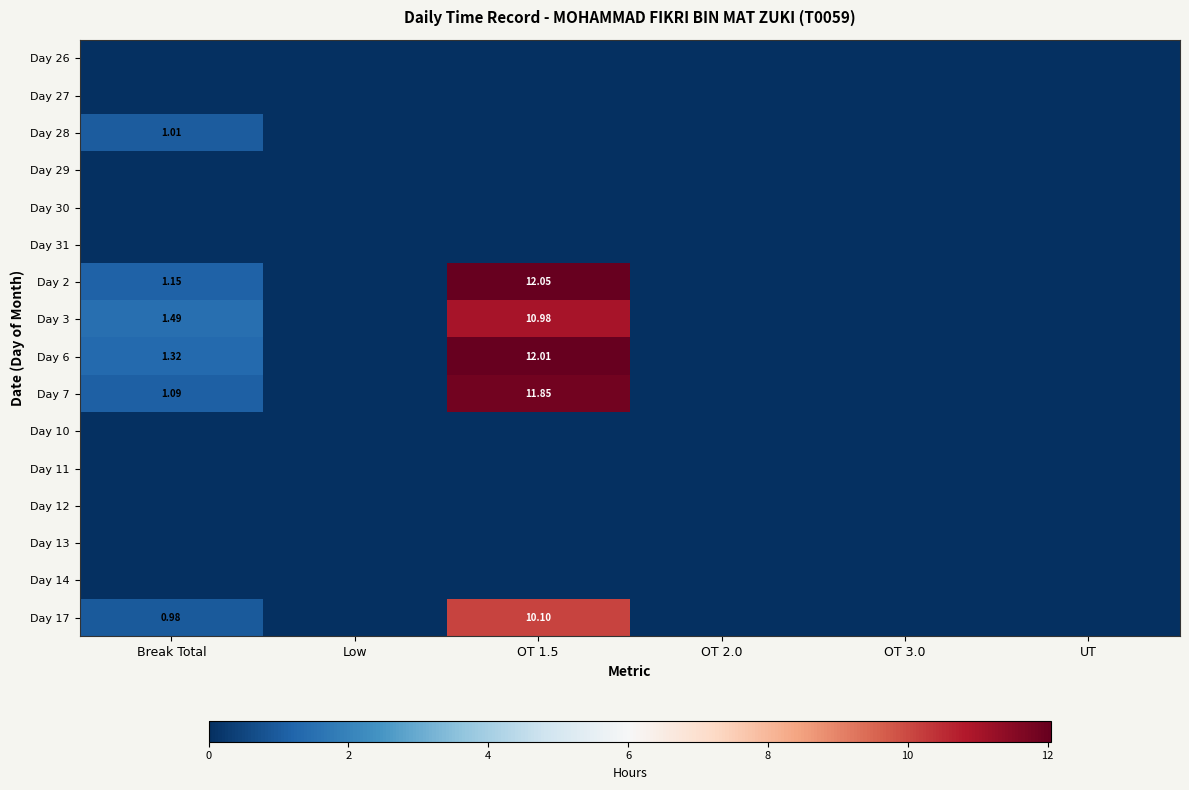

Rank the series by their maximum value, from lowest to highest.

Day 26, Day 27, Day 29, Day 30, Day 31, Day 10, Day 11, Day 12, Day 13, Day 14, Day 28, Day 17, Day 3, Day 7, Day 6, Day 2